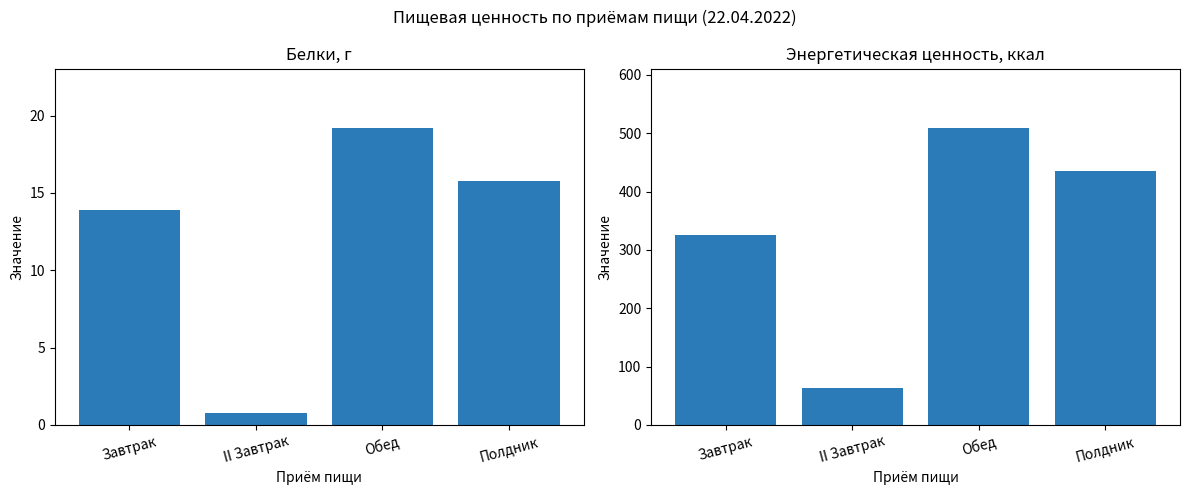

The value of Энергетическая ценность, ккал at II Завтрак is 62.6. True or false?

True